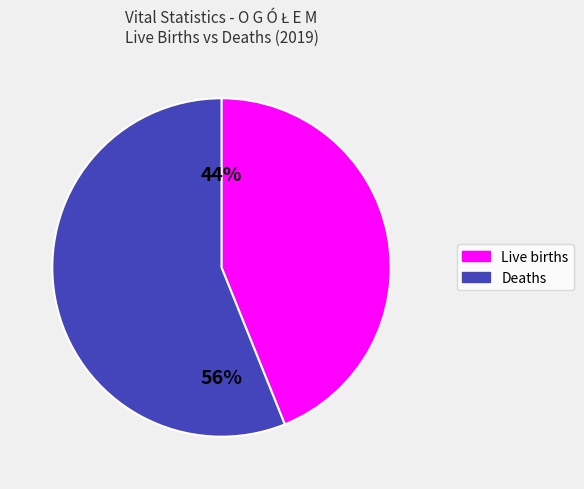

Is there a majority slice in this chart?

Yes